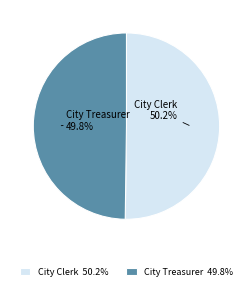

To the nearest percent, what percentage of the pie is City Treasurer?

50%